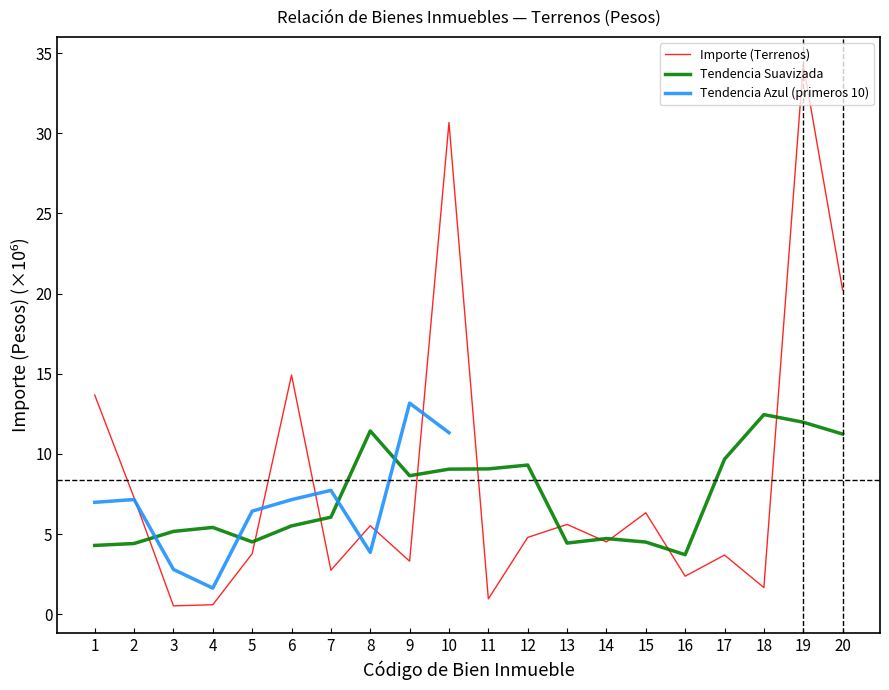

What is the smallest value displayed?

0.5